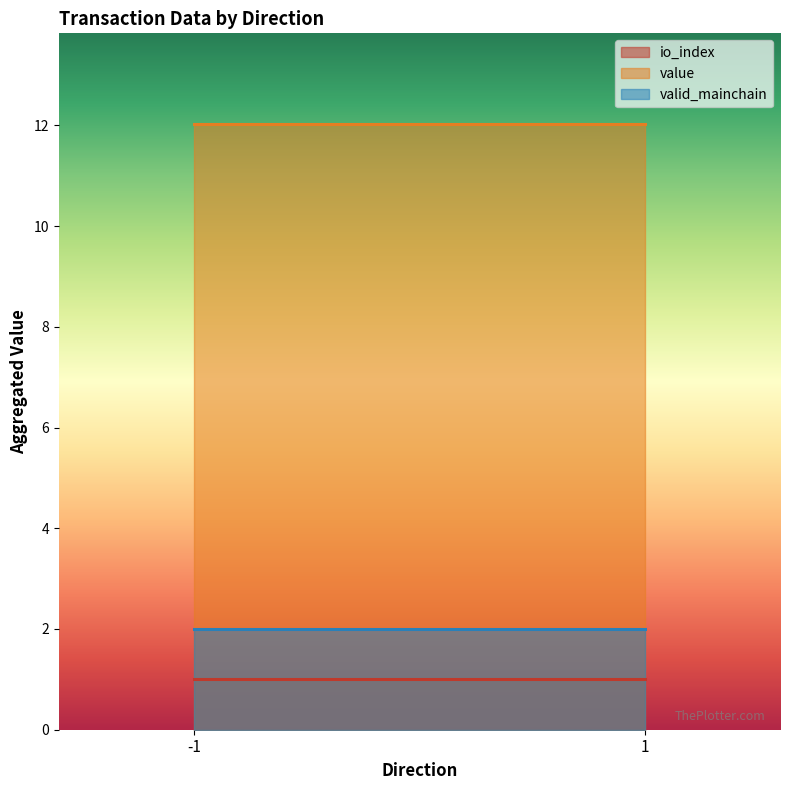

At 1, list the series in order from smallest to largest.

io_index, valid_mainchain, value